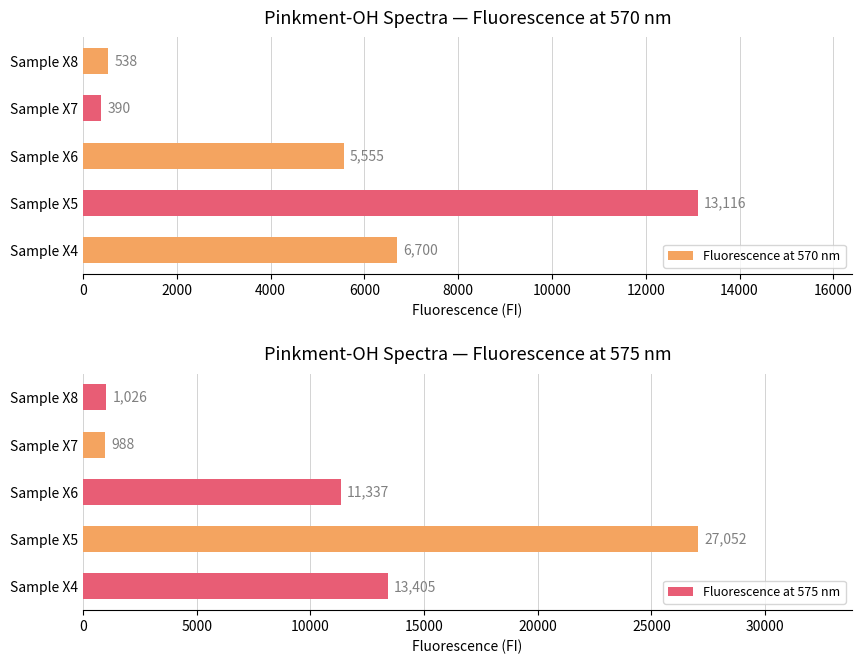

What is the value of the Fluorescence at 575 nm bar at the 1st from the left?

13405